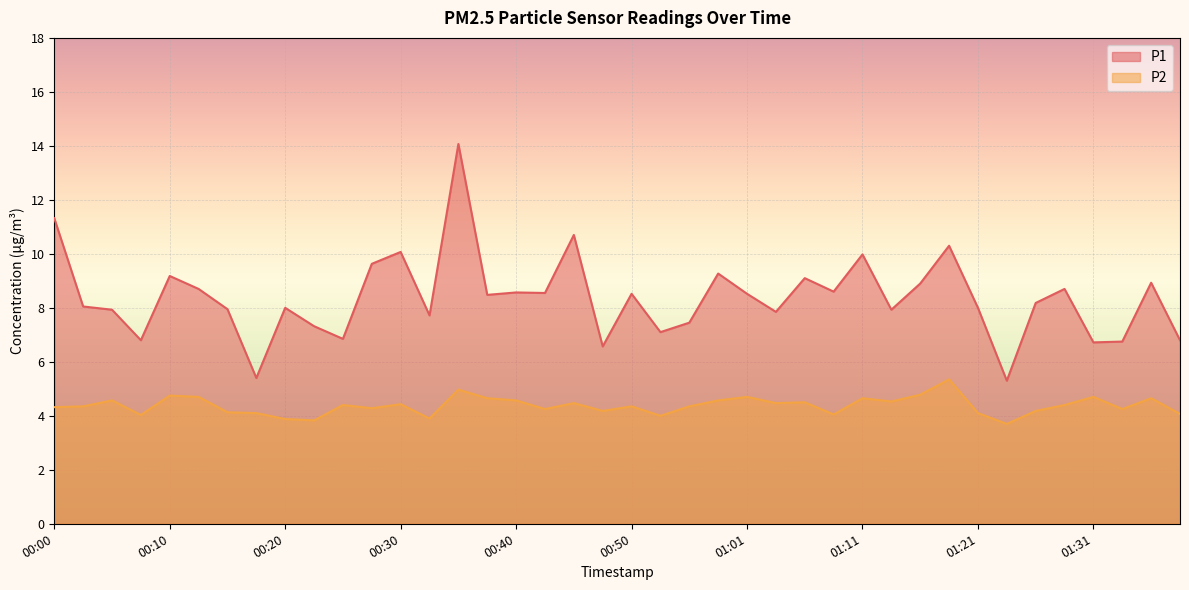

True or false: P1 has more than 0 points higher than both neighbors.

True